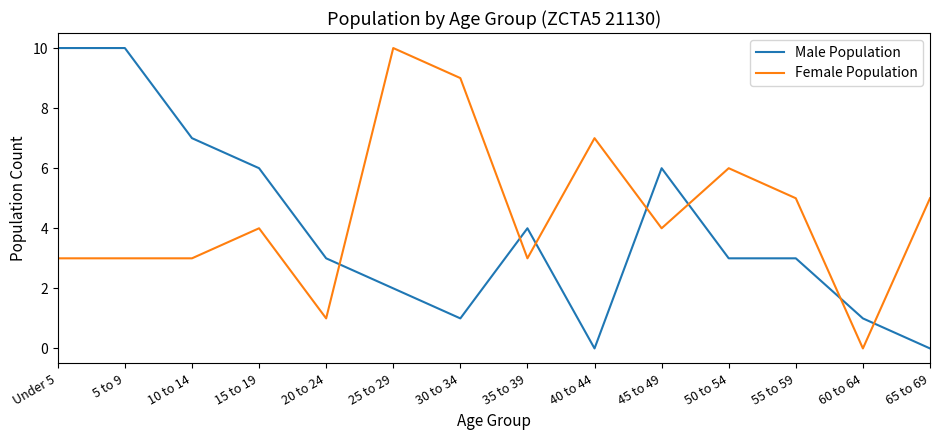

Which series changed the most between 15 to 19 and 50 to 54?

Male Population